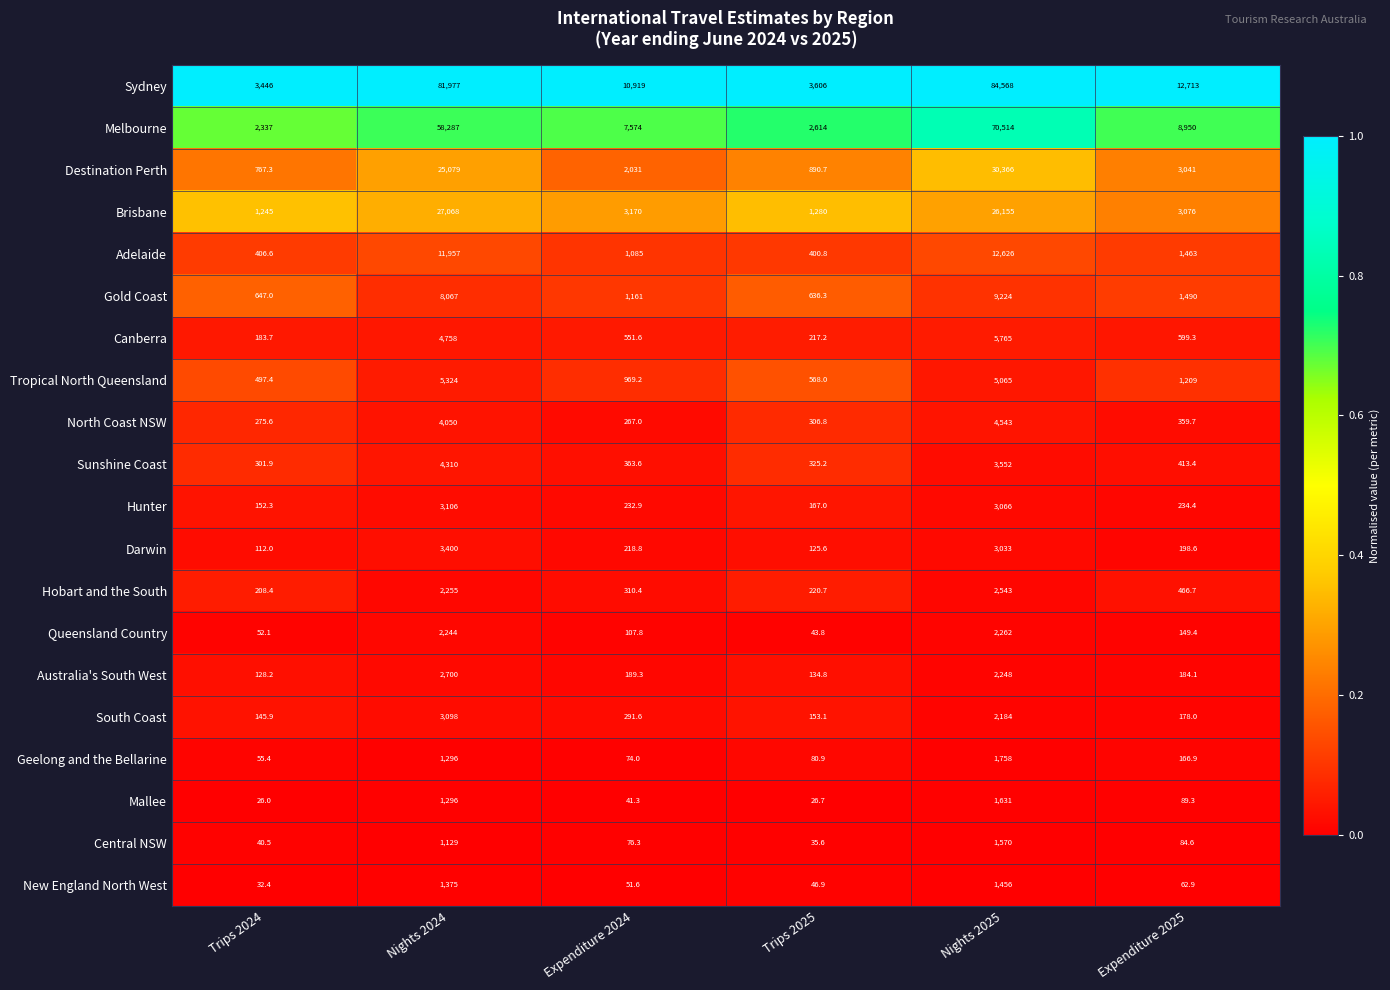

At which category does the chart reach its minimum across all series?

Trips 2024